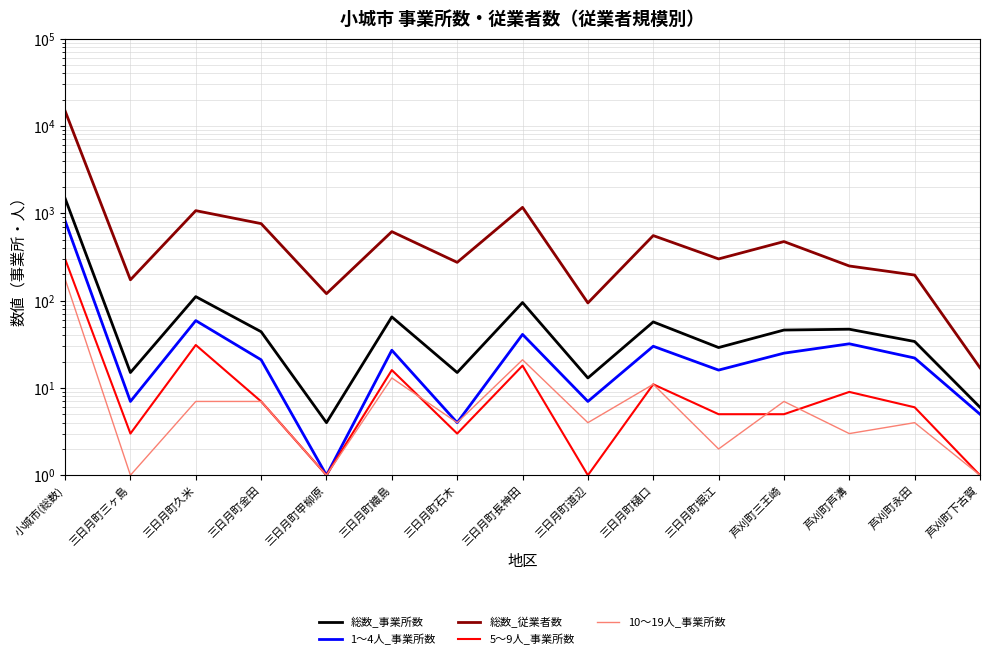

Is it true that 総数_事業所数 equals 7 at 三日月町道辺?

False